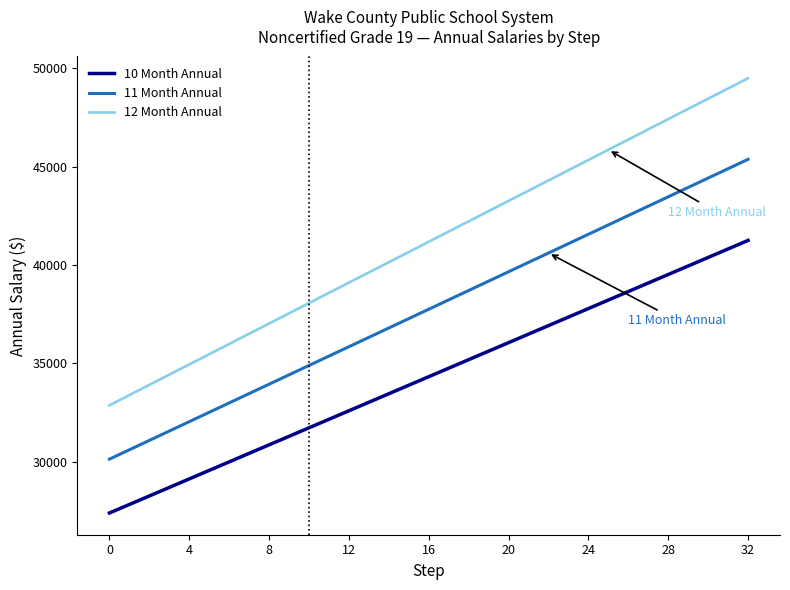

What is the minimum value for 11 Month Annual?

30125.3